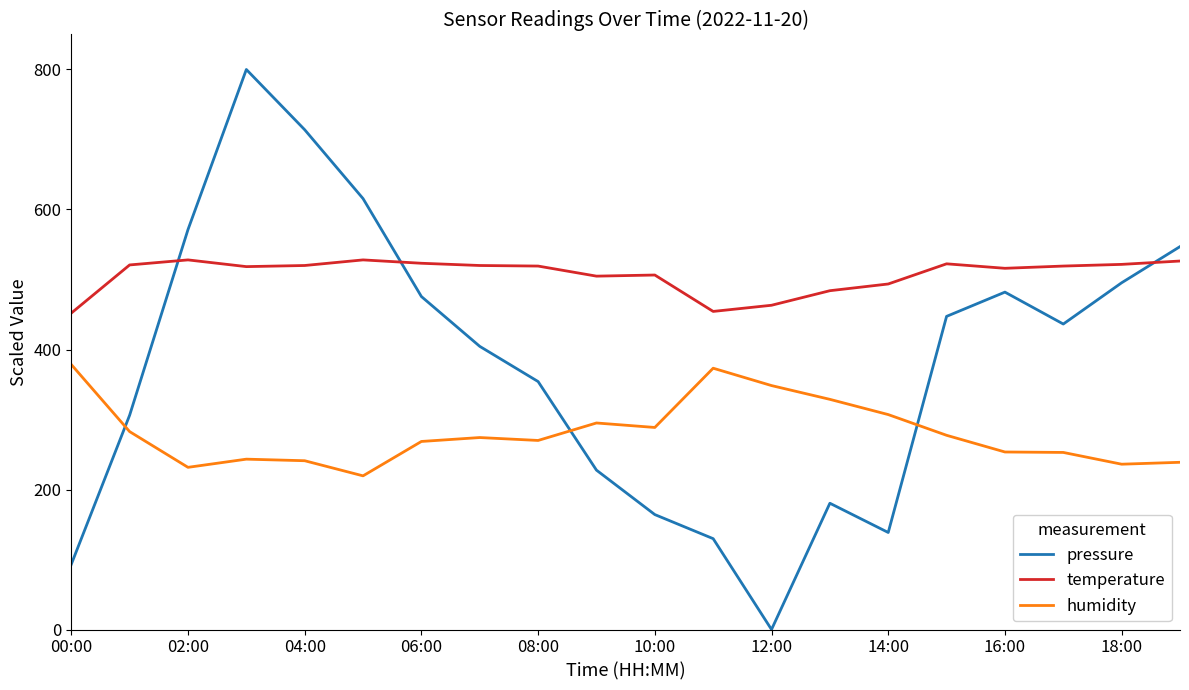

What is the maximum value for temperature?

528.0